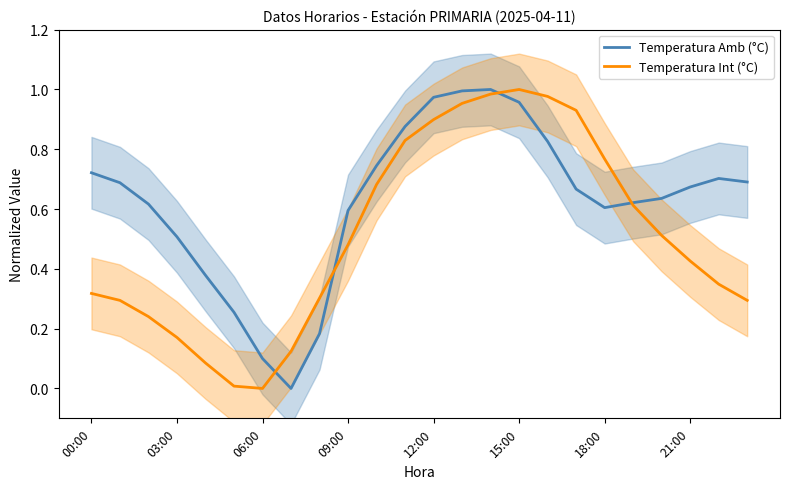

Rank the series at 19 from lowest to highest value.

Temperatura Int (°C), Temperatura Amb (°C)